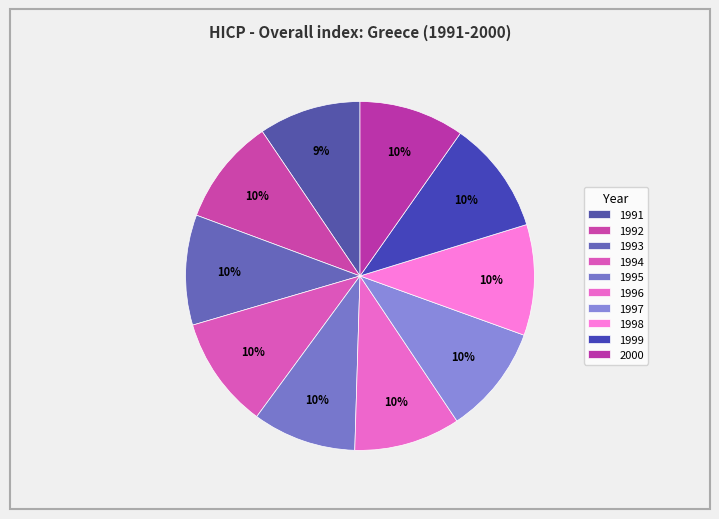

To the nearest percent, what percentage of the pie is 1999?

10%